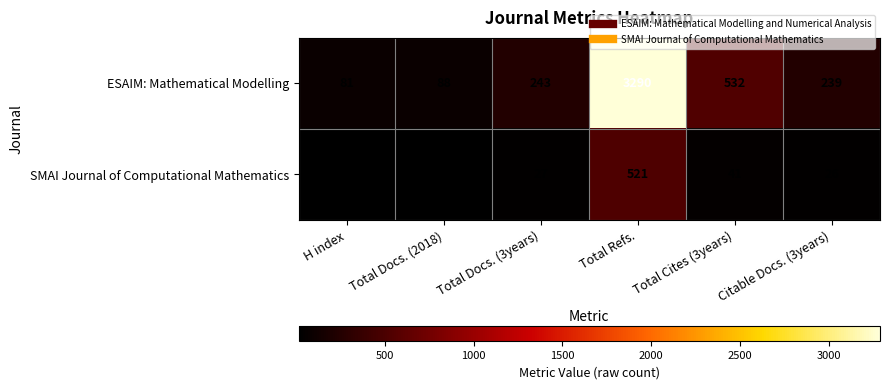

At how many categories does at least one series exceed 536?

1